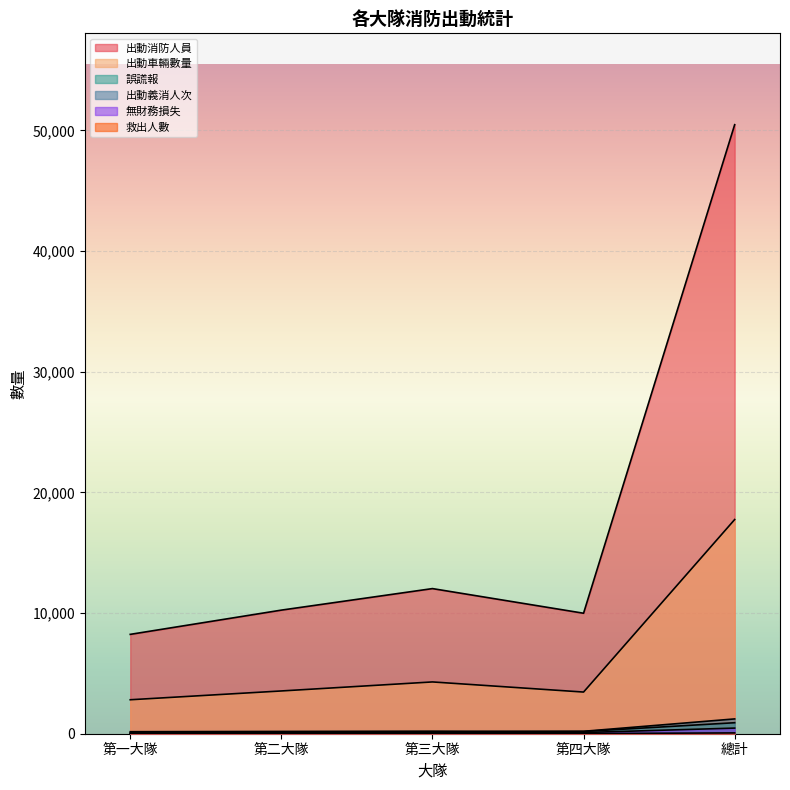

Reading left to right, list all the values displayed in this chart.

出動消防人員: 8234	10243	12027	9985	50472
出動車輛數量: 2815	3544	4292	3453	17750
誤謊報: 167	190	211	187	911
出動義消人次: 22	25	143	200	1227
無財務損失: 61	79	114	99	466
救出人數: 25	12	12	16	67